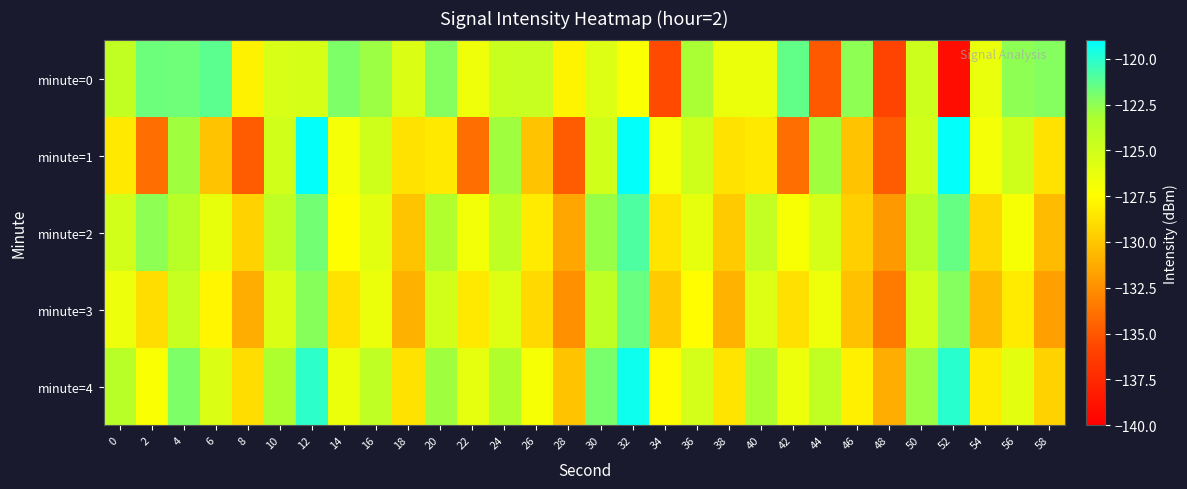

Reading left to right, transcribe all the data shown in this chart.

minute=0: 0=-124.3	2=-121.7	4=-121.8	6=-121.2	8=-128.0	10=-125.5	12=-125.4	14=-122.1	16=-122.8	18=-125.5	20=-122.2	22=-126.5	24=-124.7	26=-124.5	28=-127.9	30=-125.7	32=-127.2	34=-135.5	36=-123.2	38=-126.4	40=-126.4	42=-121.4	44=-134.9	46=-122.5	48=-135.9	50=-124.9	52=-139.2	54=-126.3	56=-122.5	58=-122.3
minute=1: 0=-128.4	2=-134.0	4=-122.9	6=-130.2	8=-134.8	10=-125.0	12=-119.1	14=-126.9	16=-125.0	18=-128.7	20=-128.4	22=-134.0	24=-122.9	26=-130.2	28=-134.8	30=-125.0	32=-119.1	34=-126.9	36=-125.0	38=-128.7	40=-128.4	42=-134.0	44=-122.9	46=-130.2	48=-134.8	50=-125.0	52=-119.1	54=-126.9	56=-125.0	58=-128.7
minute=2: 0=-125.1	2=-122.5	4=-123.8	6=-126.3	8=-129.5	10=-124.2	12=-121.8	14=-127.4	16=-125.9	18=-130.1	20=-123.5	22=-126.8	24=-124.1	26=-128.3	28=-131.5	30=-122.7	32=-120.9	34=-128.6	36=-126.2	38=-129.8	40=-124.4	42=-127.1	44=-125.3	46=-129.6	48=-132.1	50=-123.8	52=-121.5	54=-129.2	56=-127.0	58=-130.5
minute=3: 0=-126.5	2=-129.0	4=-124.5	6=-127.8	8=-131.2	10=-125.6	12=-122.3	14=-128.7	16=-126.4	18=-131.0	20=-125.1	22=-128.4	24=-125.8	26=-129.1	28=-132.5	30=-124.2	32=-121.6	34=-129.9	36=-127.5	38=-130.9	40=-125.7	42=-128.8	44=-126.6	46=-130.3	48=-133.4	50=-125.1	52=-122.2	54=-130.5	56=-128.3	58=-131.8
minute=4: 0=-123.8	2=-127.2	4=-122.1	6=-125.5	8=-129.0	10=-123.3	12=-120.1	14=-126.4	16=-124.2	18=-128.7	20=-122.9	22=-126.1	24=-123.4	26=-127.0	28=-130.2	30=-122.0	32=-119.4	34=-127.6	36=-125.2	38=-128.6	40=-123.2	42=-126.5	44=-124.3	46=-128.1	48=-131.2	50=-122.8	52=-120.0	54=-128.2	56=-126.0	58=-129.5